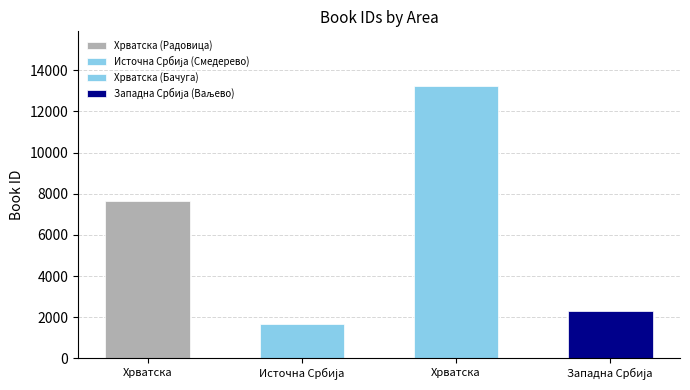

What is the label of the 4th bar from the left?

Западна Србија (Ваљево)